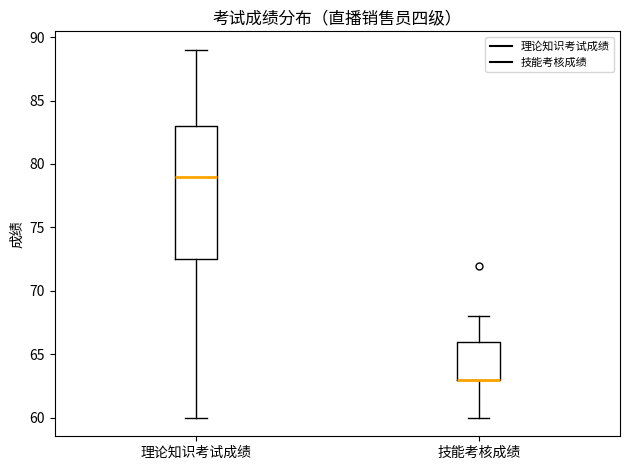

Reading left to right, read every box against the y-axis: the position of its median line, the range the box covers, and the ends of its whiskers. The values are not printed on the chart, so give them approximately, as read against the axis.

理论知识考试成绩: median 79.0, box 72.5 to 83.0, whiskers 60.0 to 89.0
技能考核成绩: median 63.0 (drawn on the box's lower edge), box 63.0 to 66.0, whiskers 60.0 to 68.0